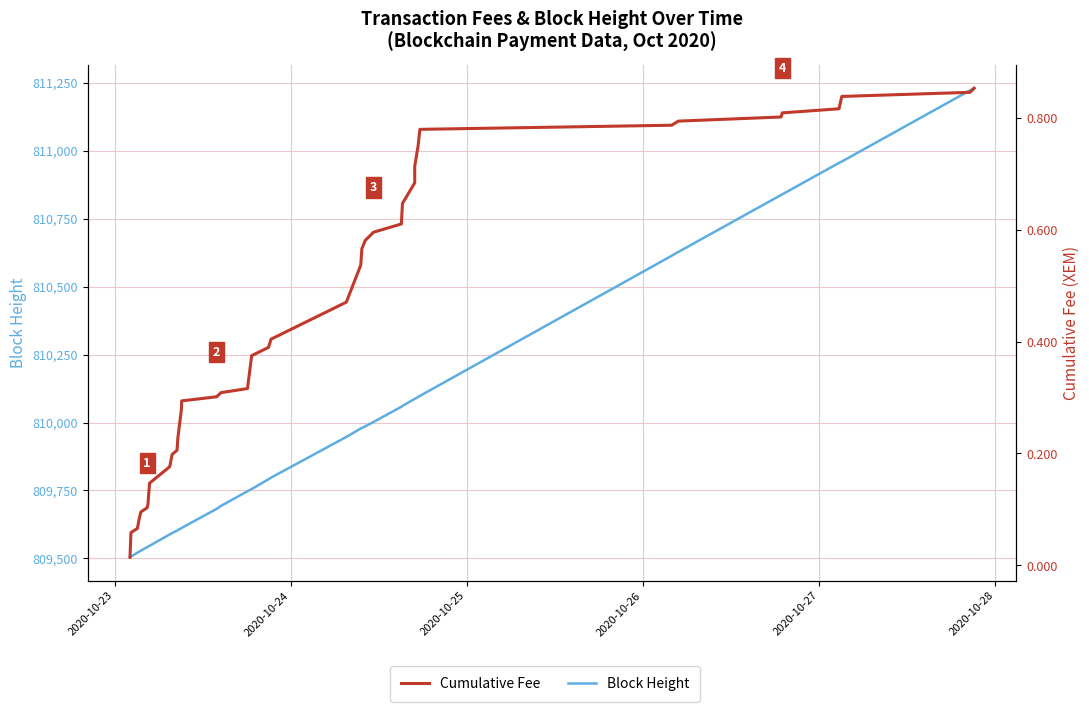

Is the value of Block Height at 23 greater than the value of Cumulative Fee at 37?

Yes